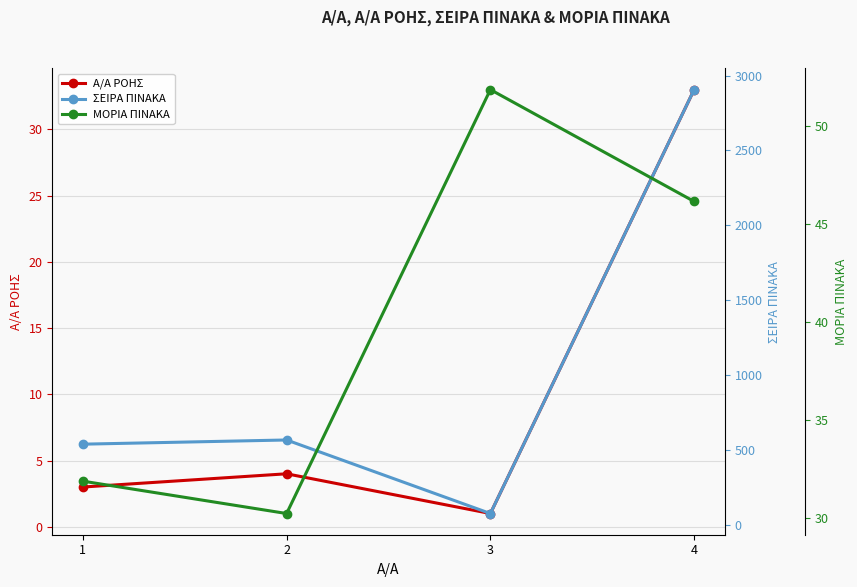

Which series has the widest spread of values?

ΣΕΙΡΑ ΠΙΝΑΚΑ